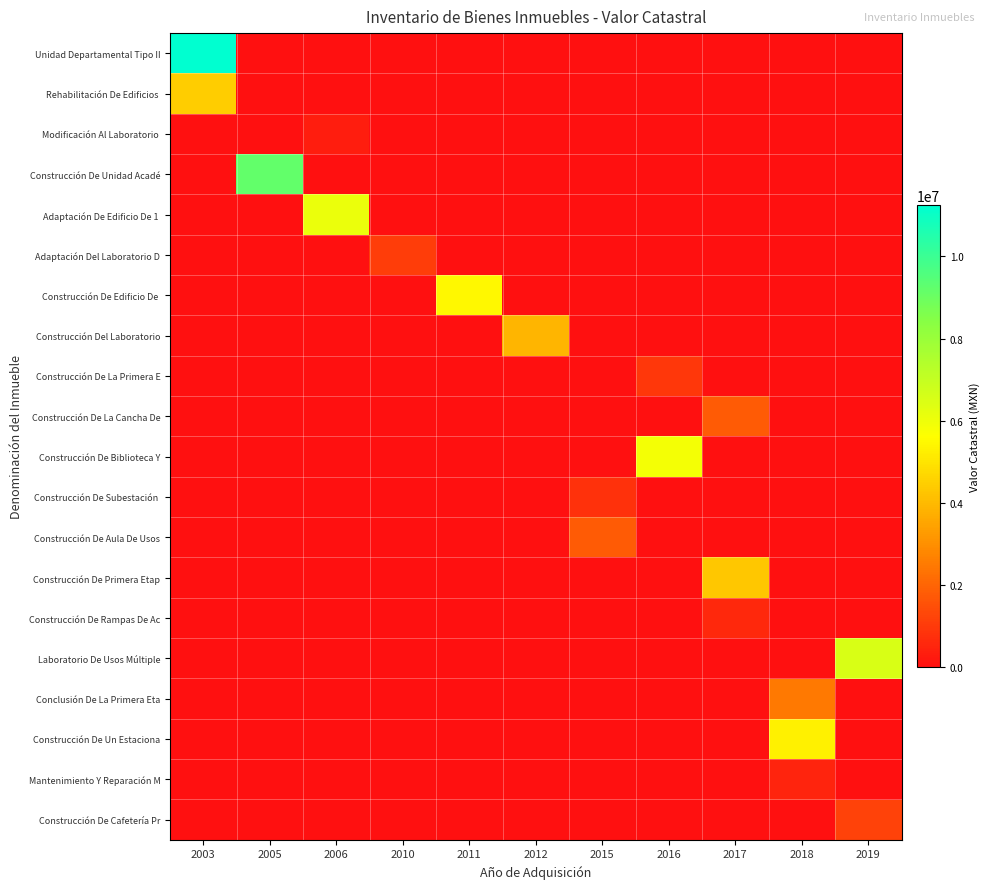

List the series in order of their peak value, lowest first.

Rehabilitación De Edificios, Modificación Al Laboratorio, Construcción De Unidad Acadé, Adaptación De Edificio De 1, Adaptación Del Laboratorio D, Construcción De Edificio De, Construcción Del Laboratorio, Construcción De La Primera E, Construcción De La Cancha De, Construcción De Biblioteca Y, Construcción De Subestación, Construcción De Aula De Usos, Construcción De Primera Etap, Construcción De Rampas De Ac, Laboratorio De Usos Múltiple, Conclusión De La Primera Eta, Construcción De Un Estaciona, Mantenimiento Y Reparación M, Construcción De Cafetería Pr, Unidad Departamental Tipo II